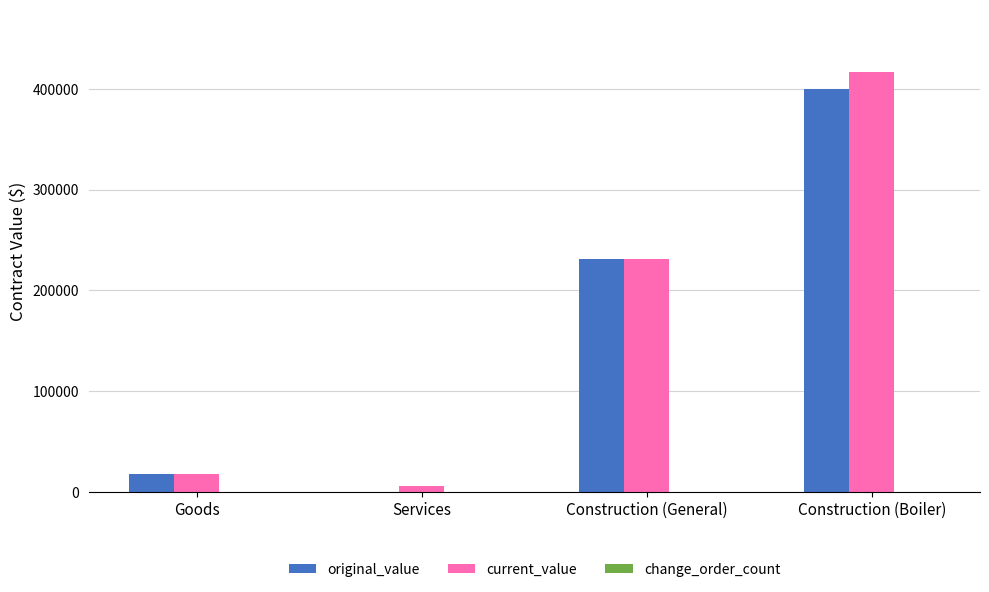

Are the bars horizontal?

No